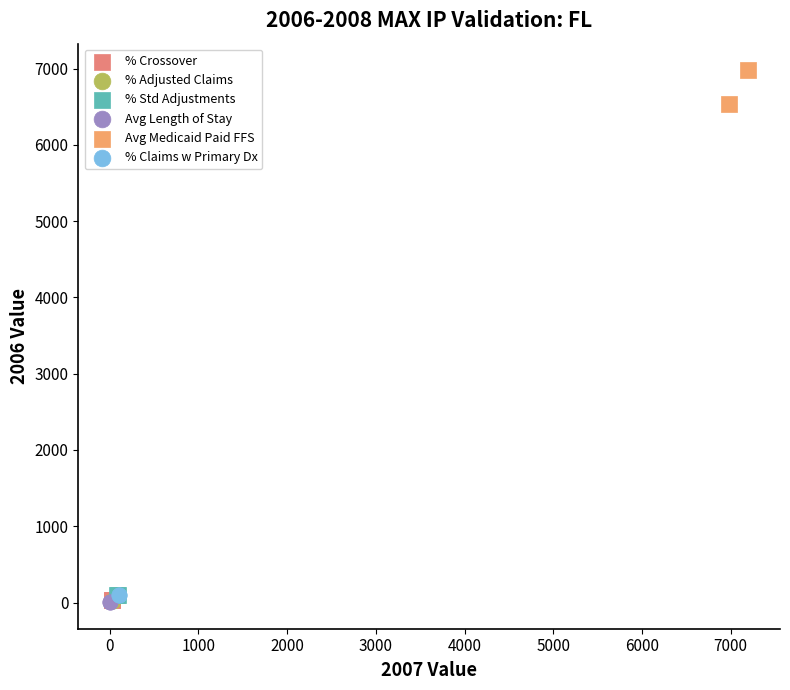

Which series has the widest spread of Y values?

Avg Medicaid Paid FFS